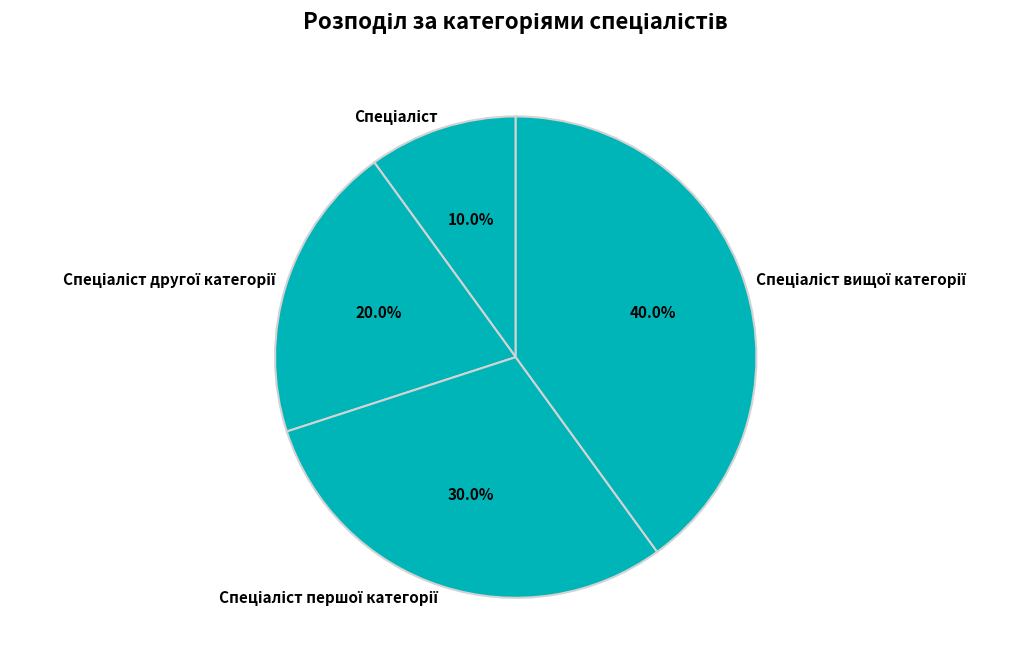

Does any single category account for the majority?

No